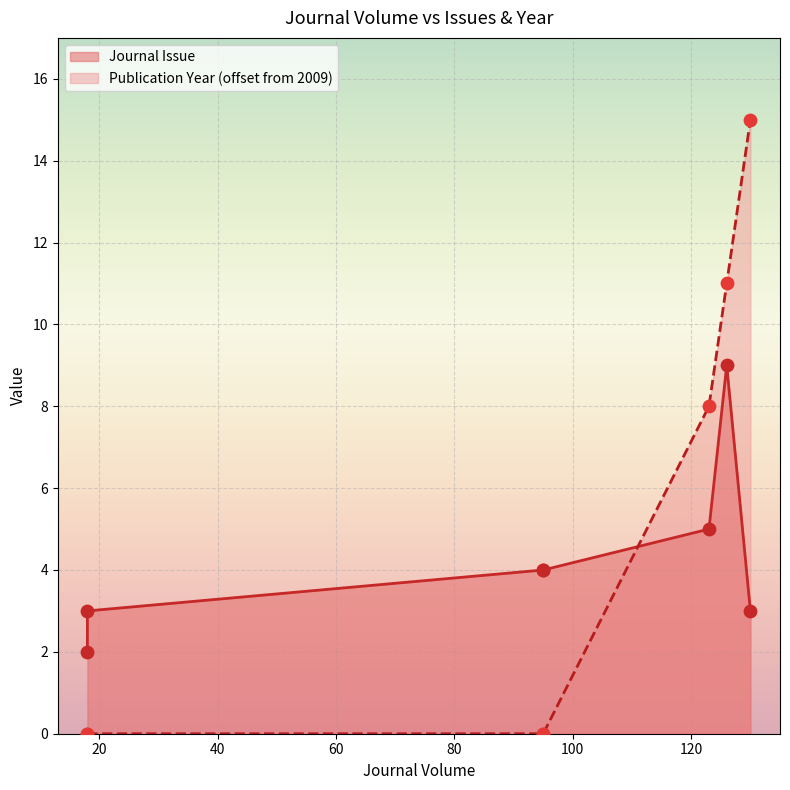

Which has a higher value, 126 or 95?

126